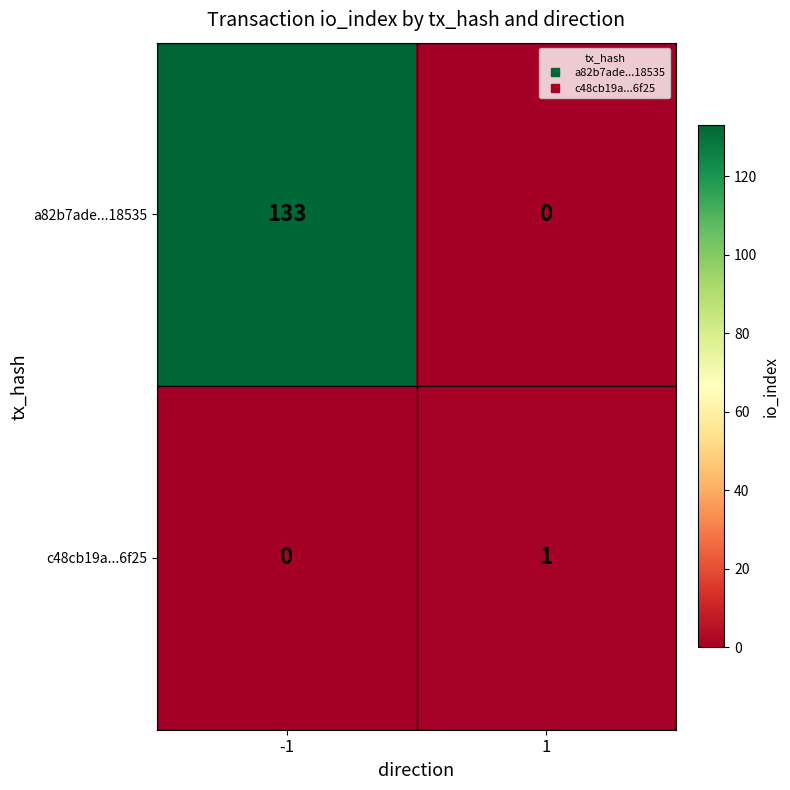

Is it true that c48cb19a...6f25 equals -1 at -1?

False